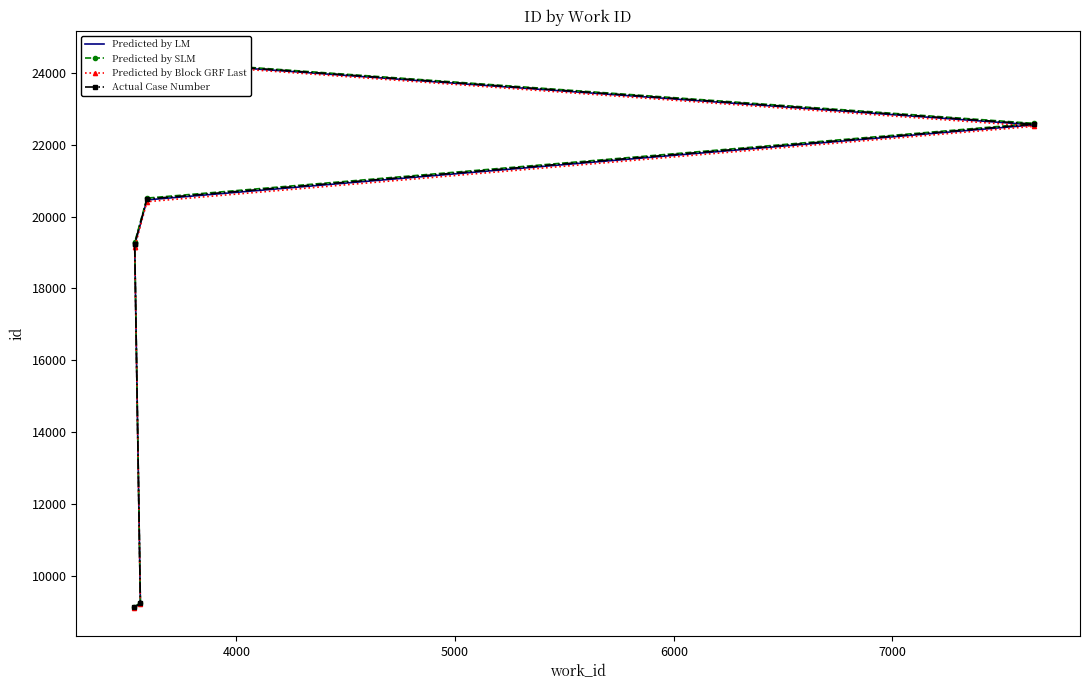

True or false: Predicted by SLM and Actual Case Number intersect in this chart.

False